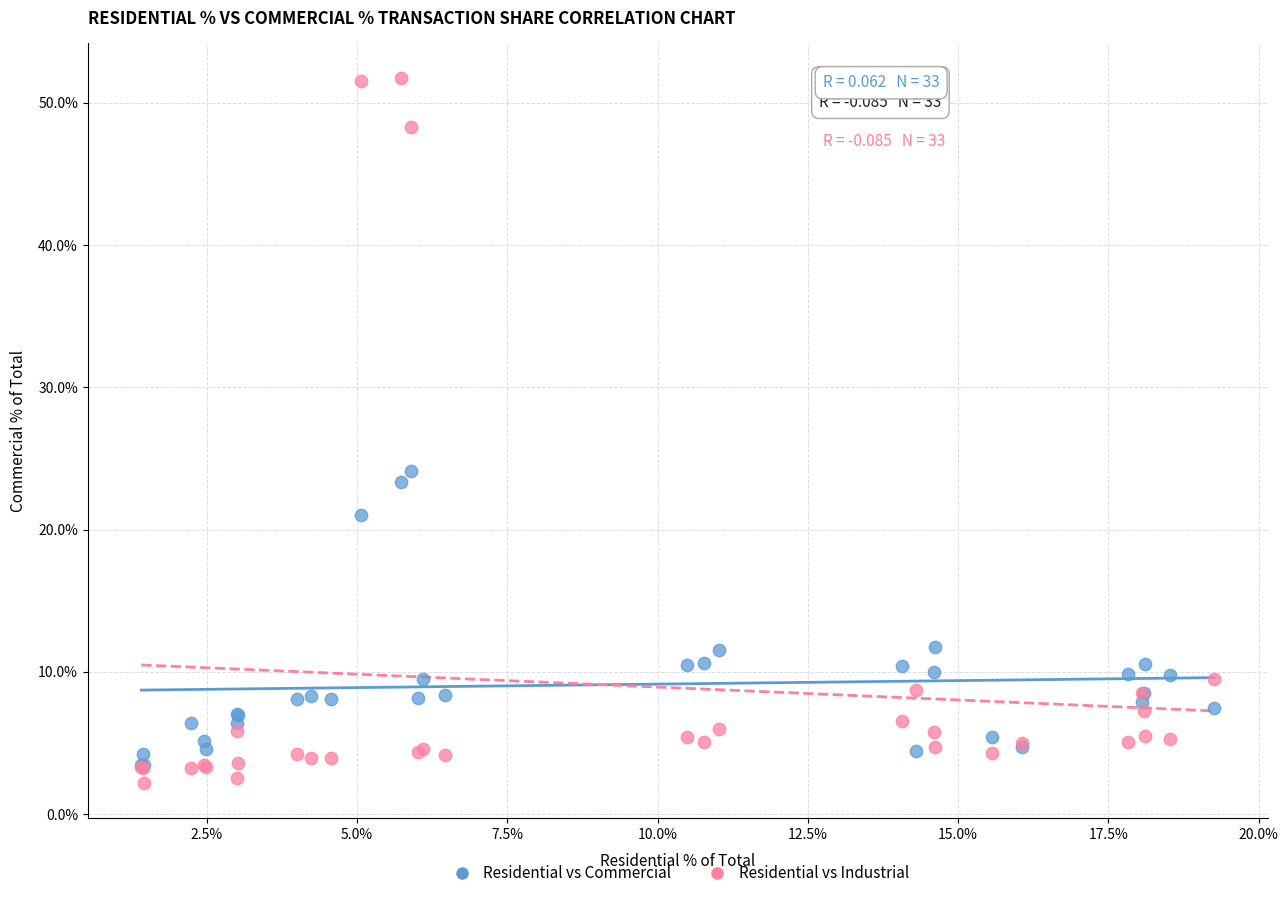

What are all the series names shown in the legend?

Residential vs Commercial, Residential vs Industrial